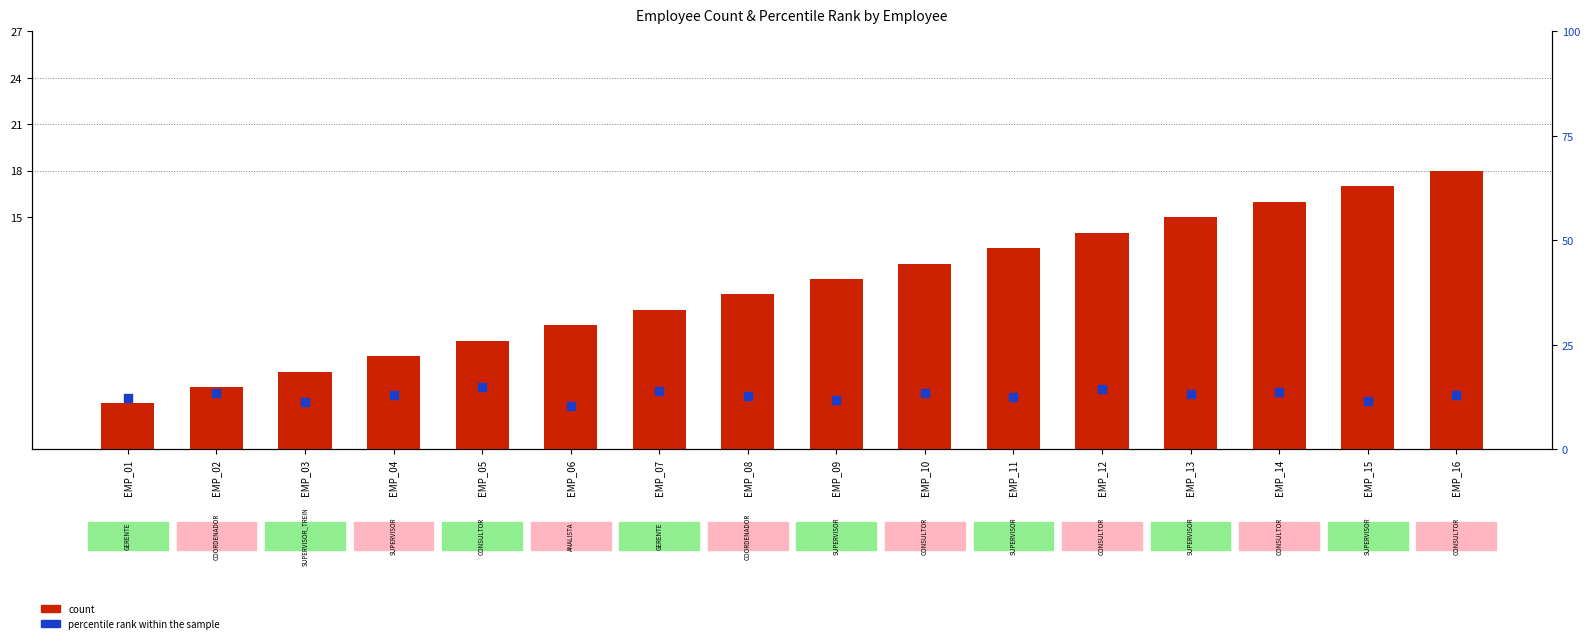

Is the value of count at EMP_06 greater than the value of percentile rank within the sample at EMP_02?

No